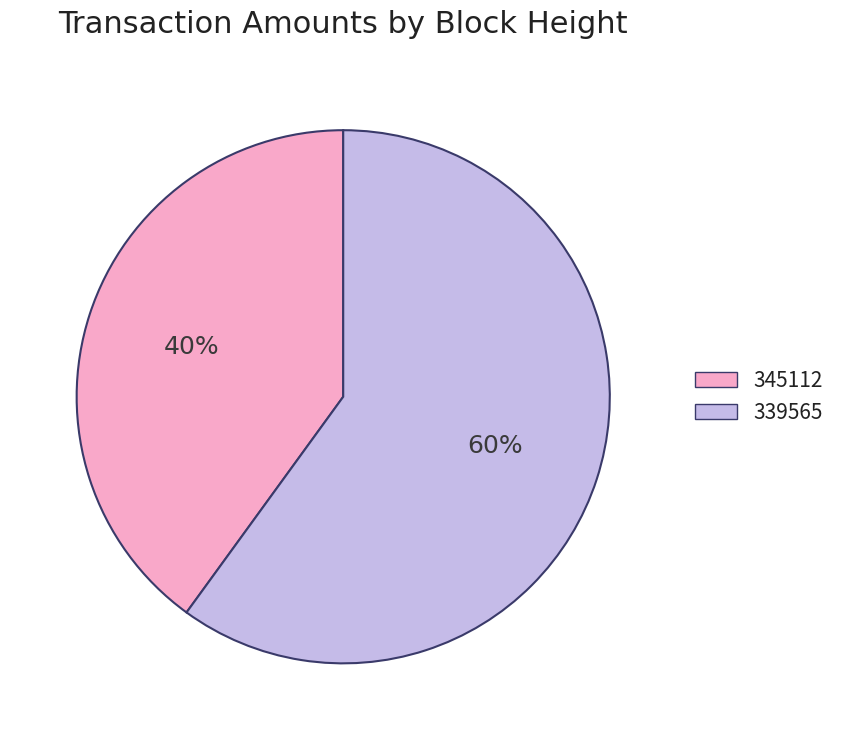

Which slice is the smallest?

345112